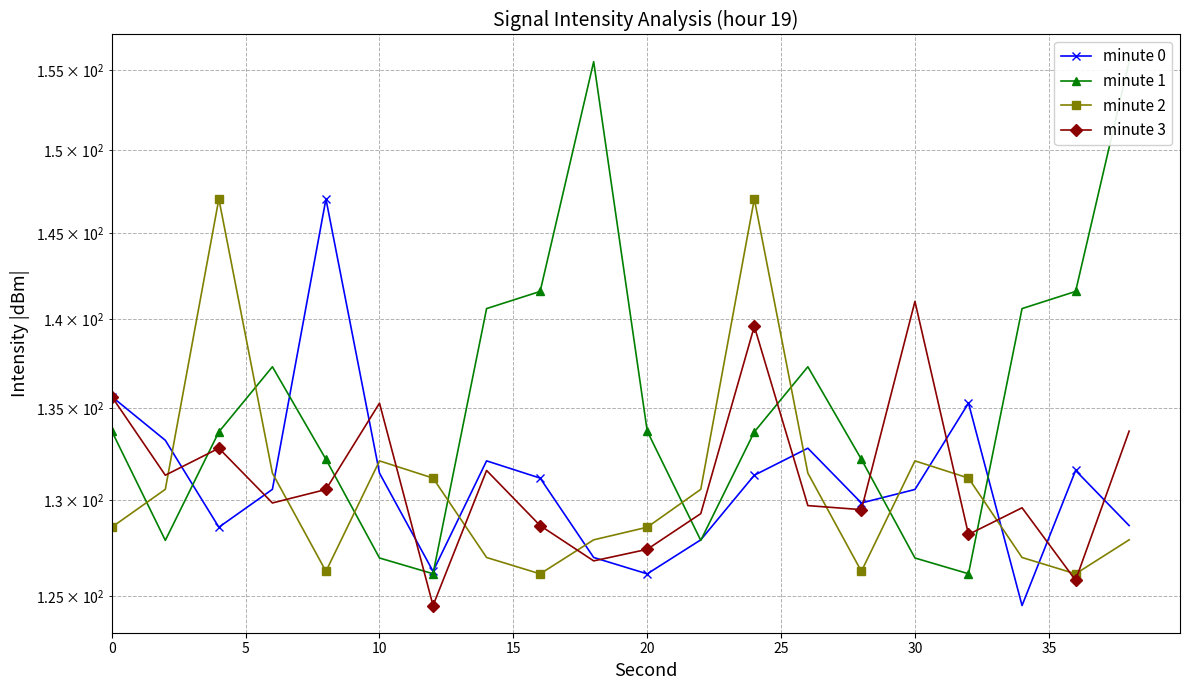

True or false: minute 0 has a value of 220.2 at 40.

False